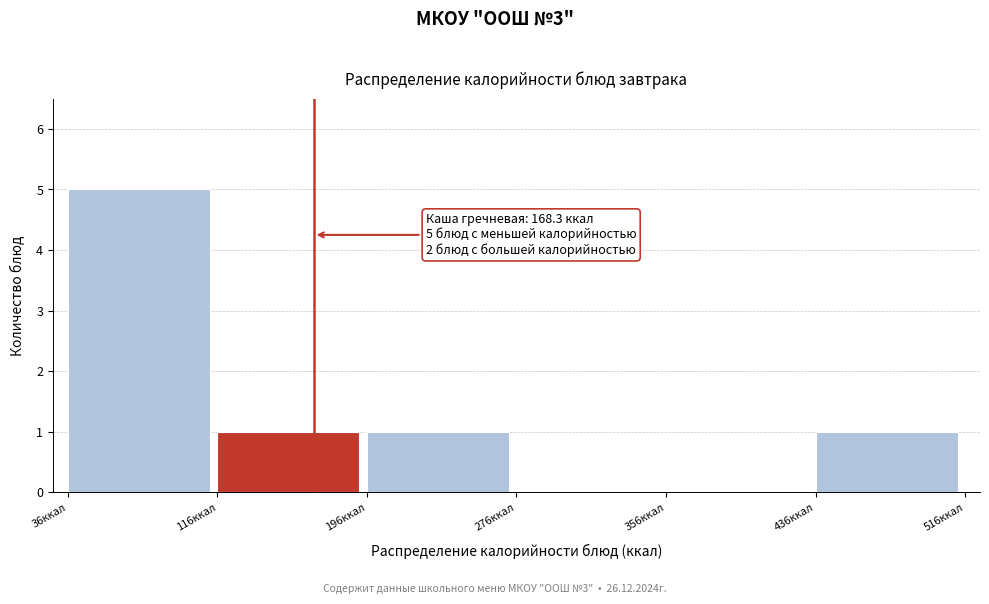

Which range on the x-axis has the tallest bar?

40 to 120